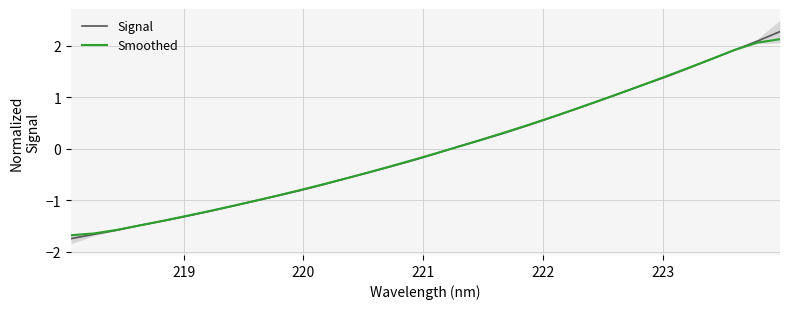

What is the maximum value for Signal?

2.3